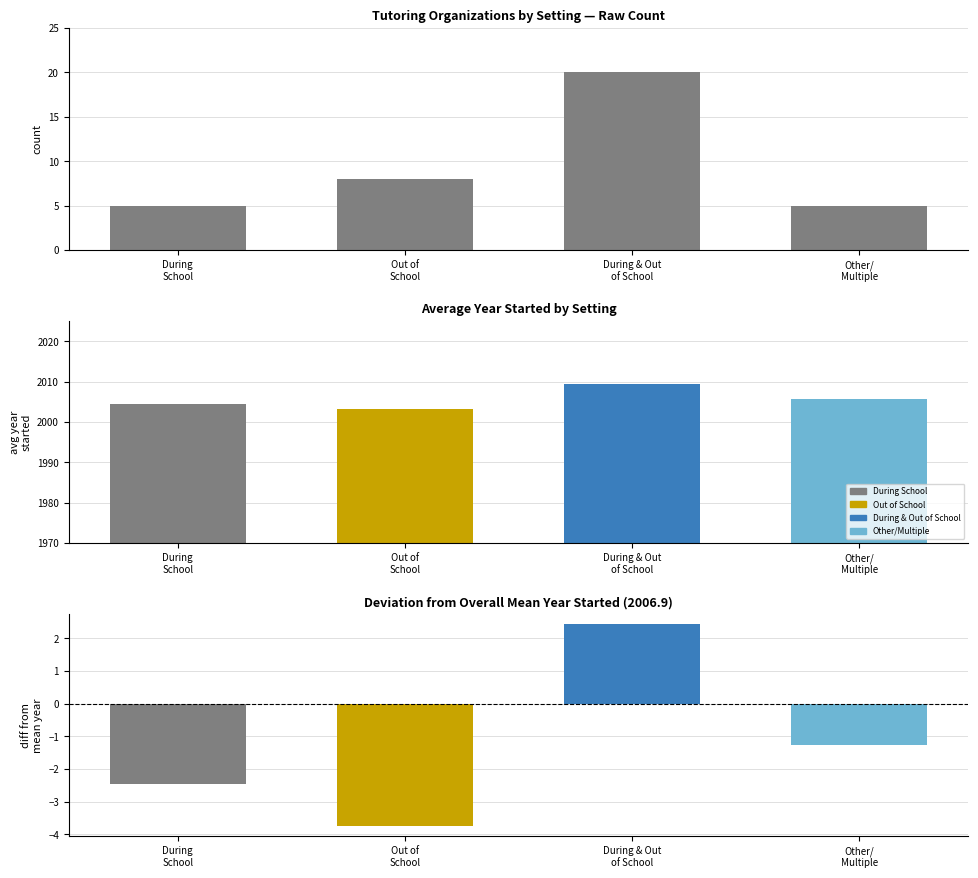

What is the lowest value of the diff from mean year series?

-3.7